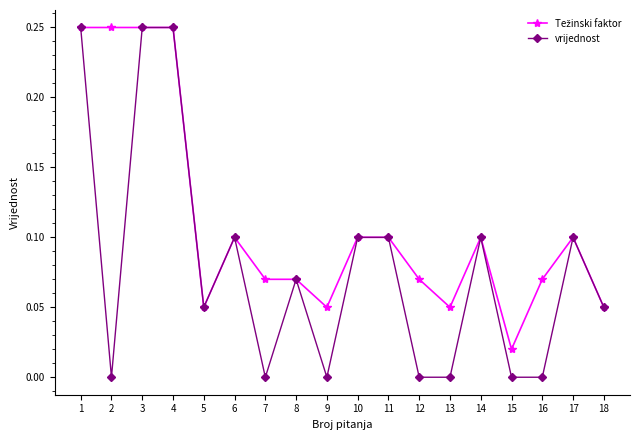

Between 8 and 13, which series saw the biggest shift?

vrijednost